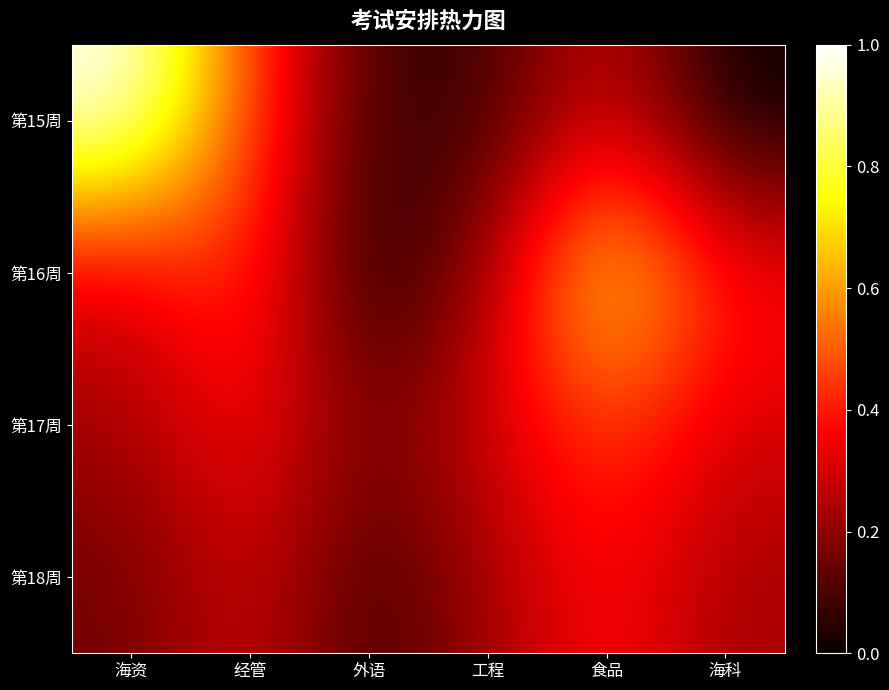

Reading left to right, what are all the values shown in this chart?

第15周: 海资=1.0	经管=0.5	外语=0.1	工程=0.1	食品=0.3	海科=0.0
第16周: 海资=0.3	经管=0.5	外语=0.0	工程=0.2	食品=0.8	海科=0.4
第17周: 海资=0.2	经管=0.4	外语=0.2	工程=0.3	食品=0.5	海科=0.3
第18周: 海资=0.2	经管=0.3	外语=0.1	工程=0.2	食品=0.4	海科=0.2